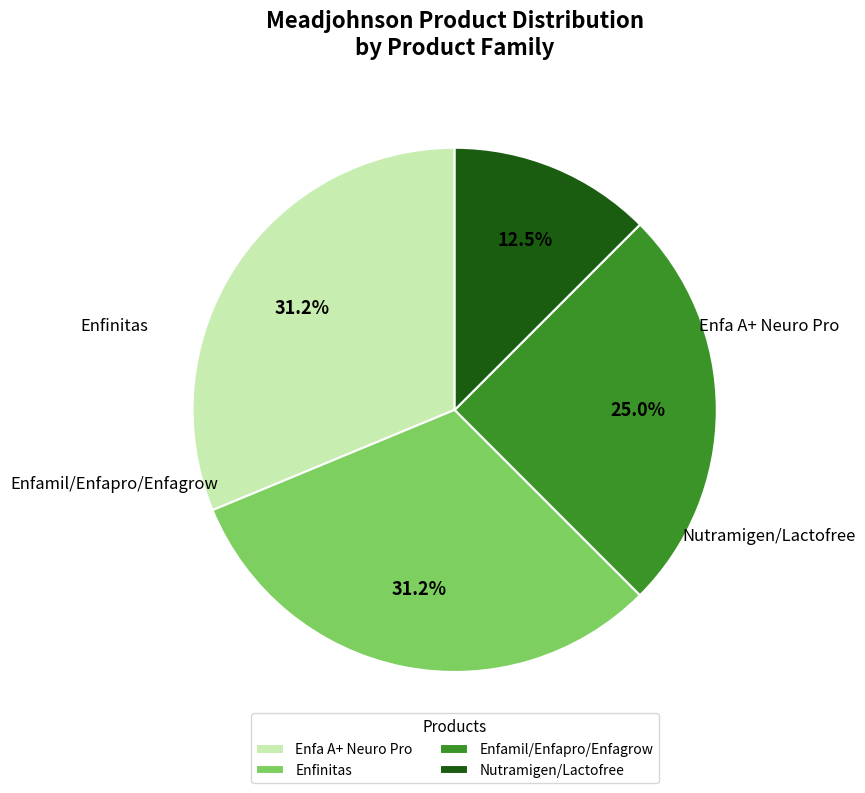

Combined, do Enfamil/Enfapro/Enfagrow and Nutramigen/Lactofree account for over 50%?

No